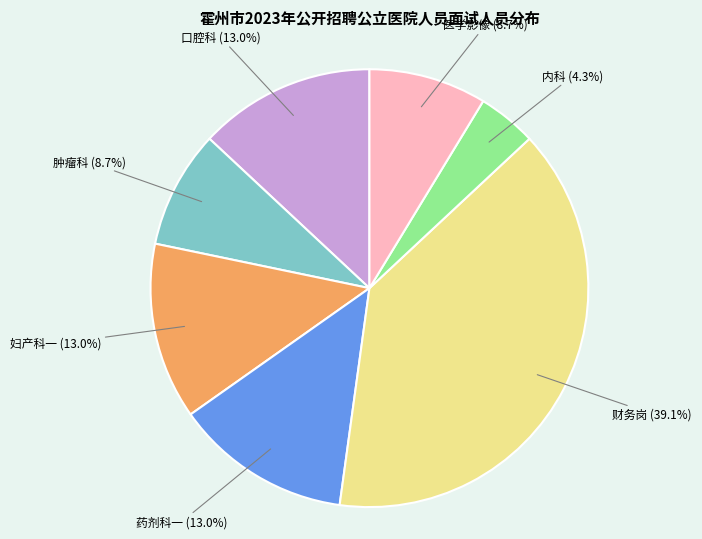

Is there a majority slice in this chart?

No